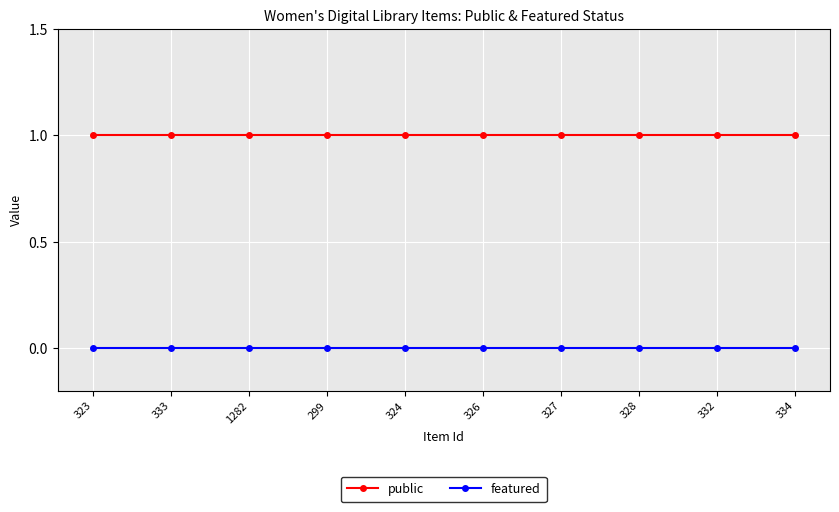

Reading right to left, what are all the values shown in this chart?

public: 334=1	332=1	328=1	327=1	326=1	324=1	299=1	1282=1	333=1	323=1
featured: 334=0	332=0	328=0	327=0	326=0	324=0	299=0	1282=0	333=0	323=0